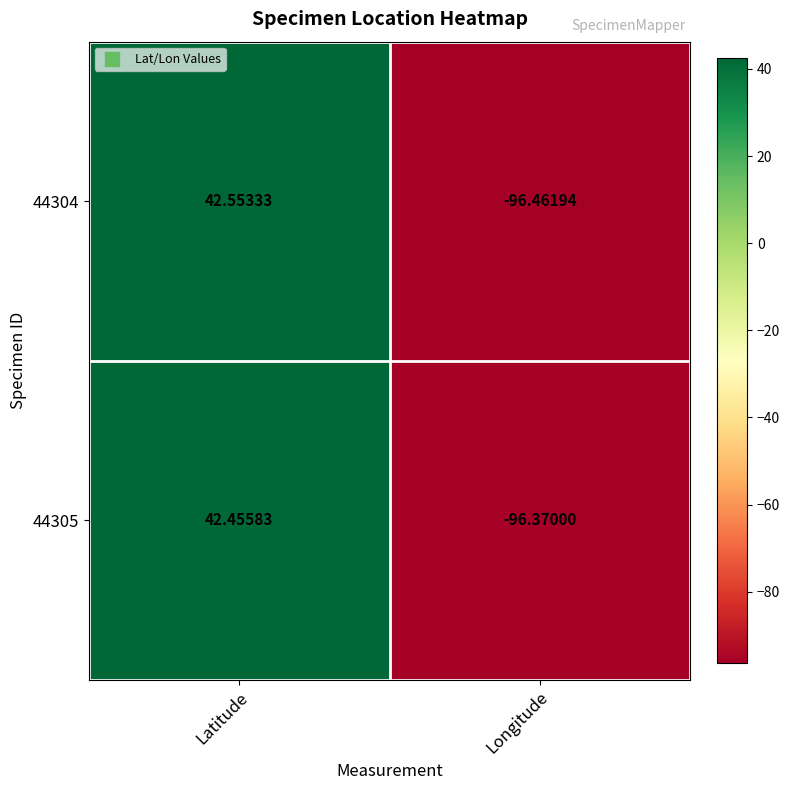

How many series are shown in this chart?

2